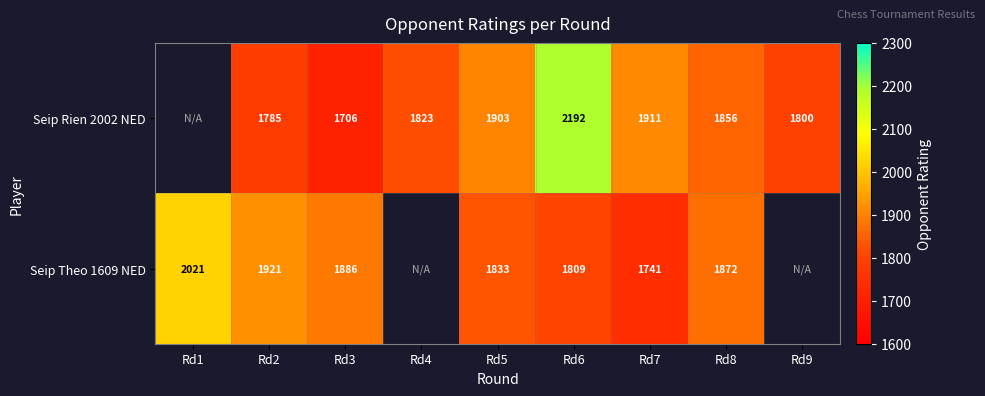

The value of Seip Theo 1609 NED at Rd8 is 1872. True or false?

True